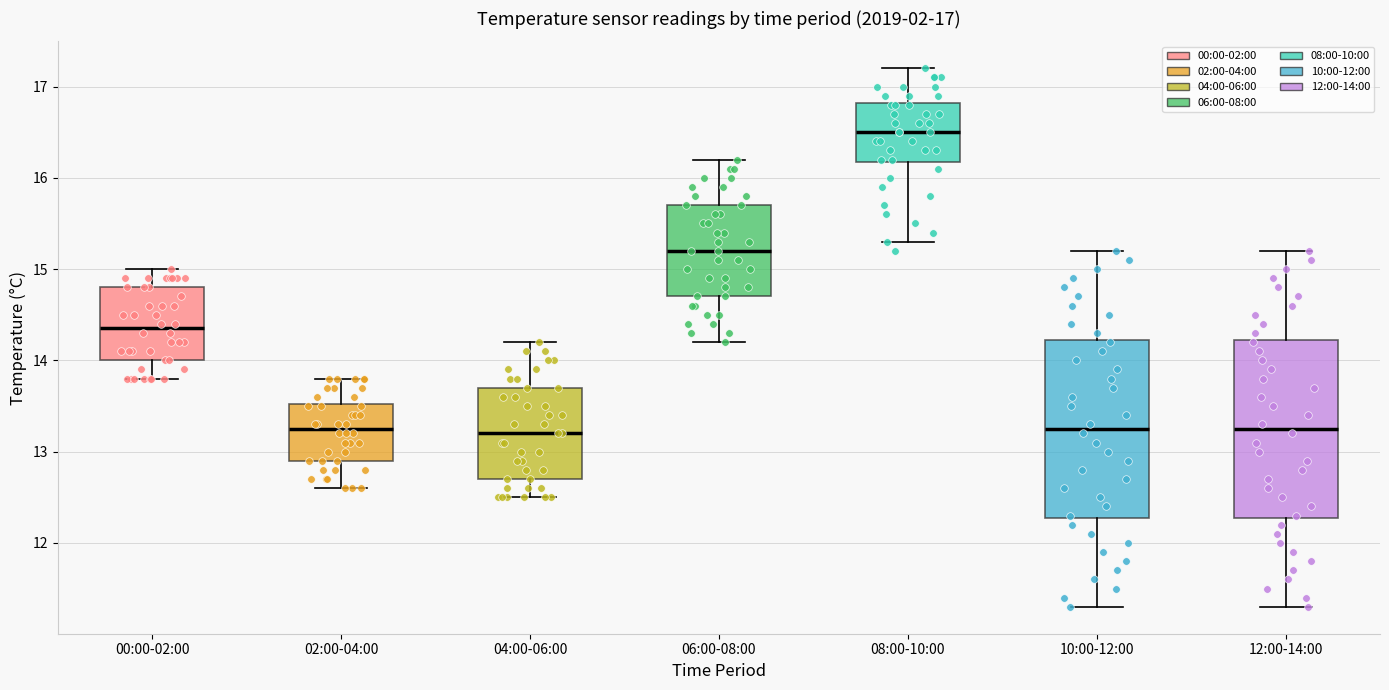

Which box's median line is the highest?

08:00-10:00